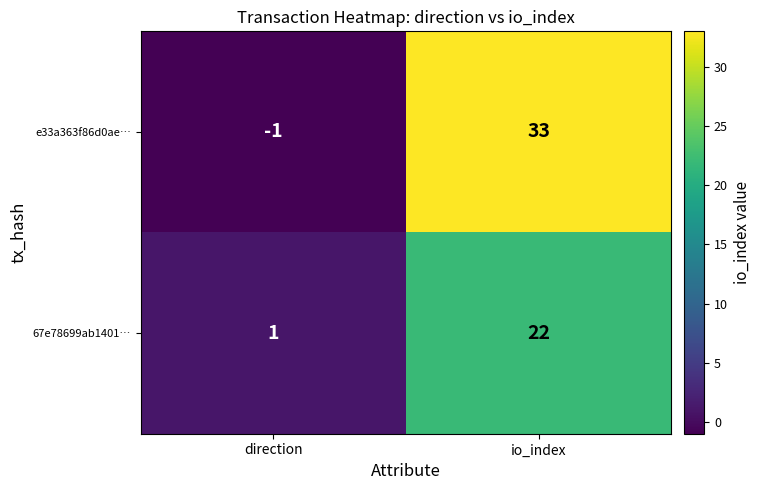

How many categories are shown in the chart?

2